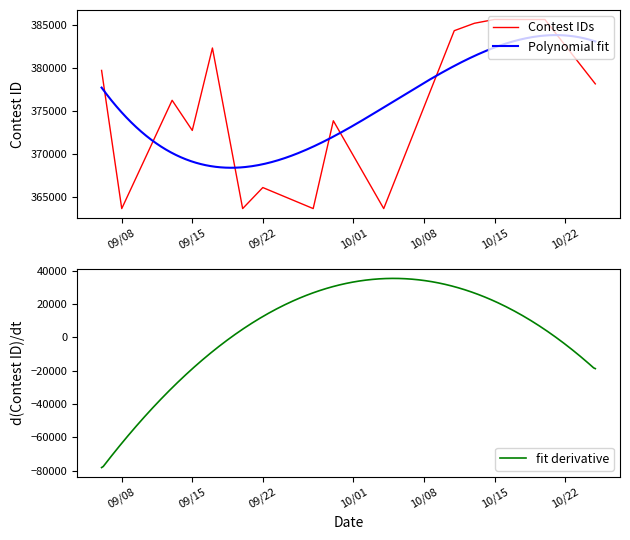

The value of Contest IDs at 09/08 is 555217. True or false?

False